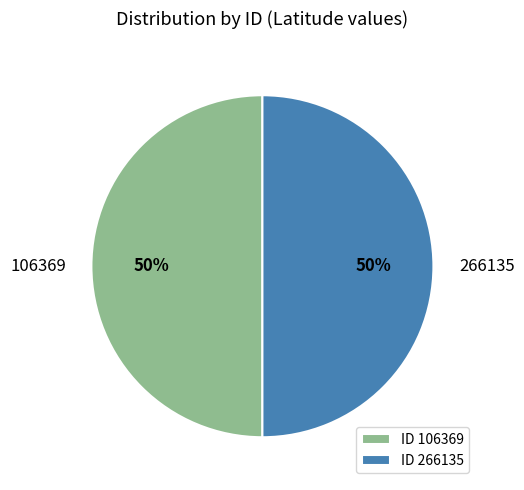

Combined, do 106369 and 266135 account for over 50%?

Yes